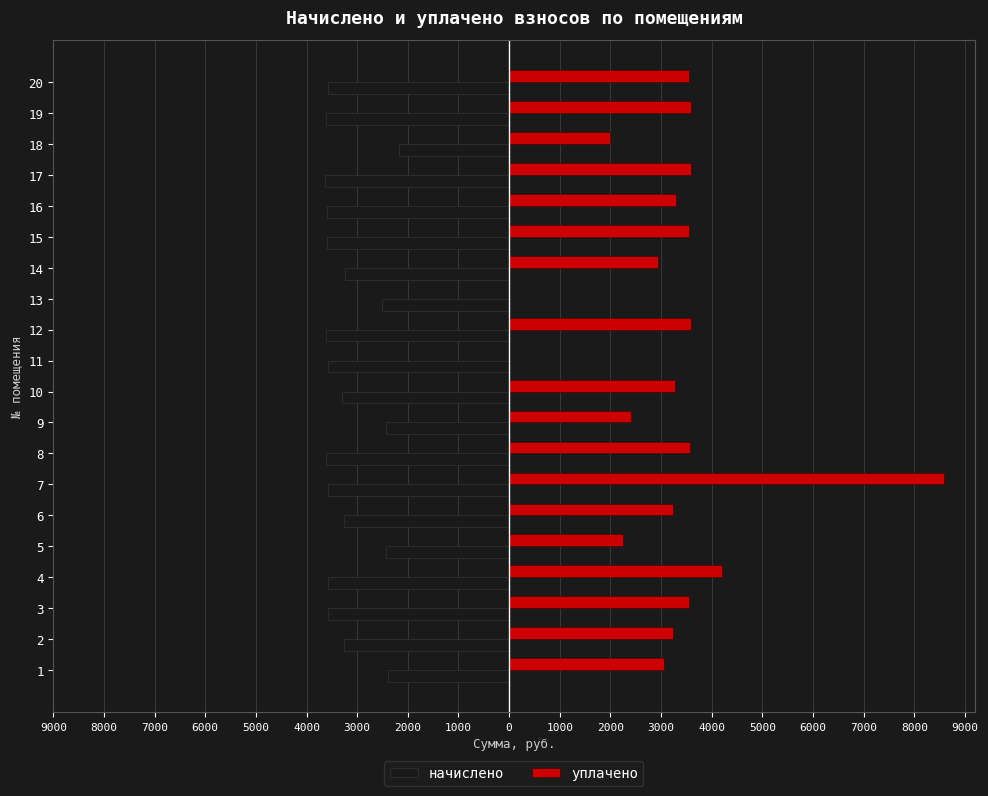

What is the sum of all начислено values?

-64567.1